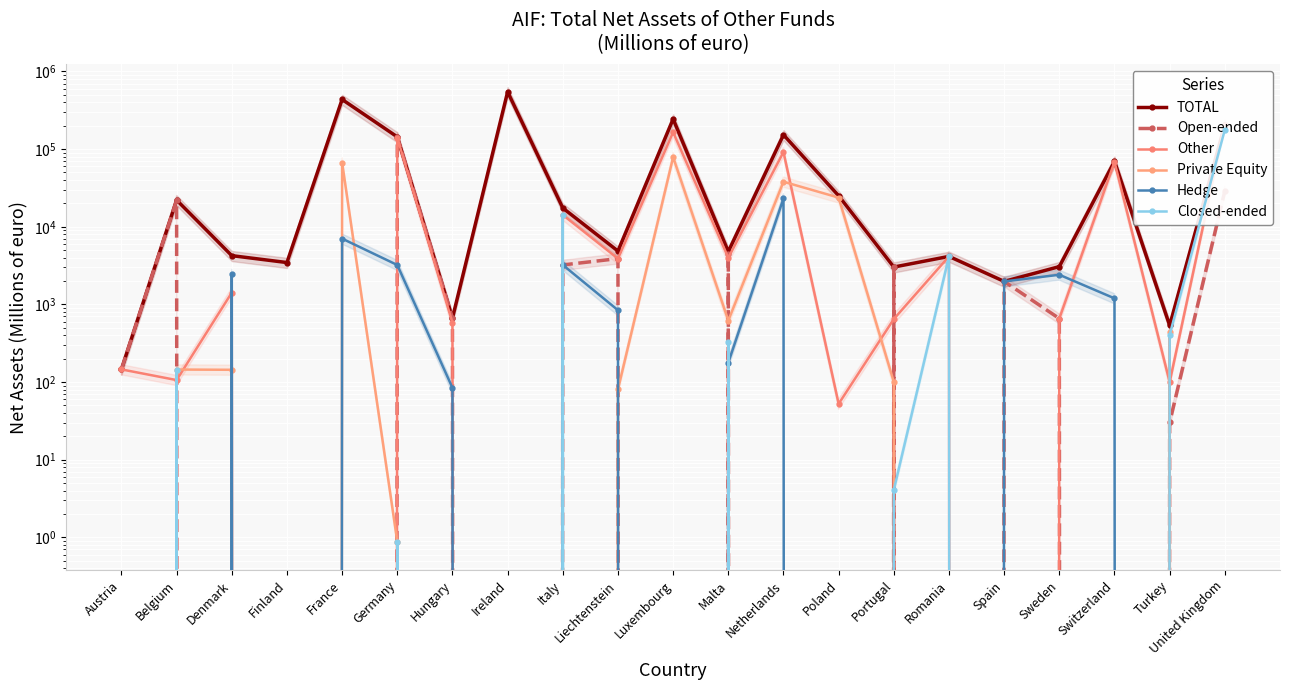

Reading left to right, list all the values displayed in this chart.

TOTAL: 145.5	22092.3	4246.5	3460.8	436035.0	143759.9	667.2	547350.5	17444.4	4863.2	244086.0	4783.9	153021.0	25076.5	3027.6	4152.6	1978.0	3066.9	69673.6	535.6	206675.3
Open-ended: 145.5	21947.4	0.0	0.0	0.0	143759.0	667.2	0.0	3223.4	3889.4	0.0	4451.9	0.0	0.0	3023.5	0.0	1978.0	657.9	0.0	30.2	28859.0
Other: 145.5	106.0	1418.2	0.0	0.0	140541.7	583.1	0.0	14221.0	3889.4	165267.0	3986.8	91825.0	52.4	648.0	4152.6	0.0	657.9	68476.8	99.8	206675.3
Private Equity: 0.0	144.9	143.8	0.0	67000.0	0.9	0.0	0.0	0.0	80.5	78819.0	619.5	38013.0	23746.6	100.4	0.0	0.0	0.0	0.0	435.8	0.0
Hedge: 0.0	0.0	2450.3	0.0	7035.0	3217.4	84.2	0.0	3223.4	842.3	0.0	177.7	23183.0	0.0	0.0	0.0	1978.0	2409.0	1196.8	0.0	0.0
Closed-ended: 0.0	144.9	0.0	0.0	0.0	0.9	0.0	0.0	14221.0	0.0	0.0	332.0	0.0	0.0	4.1	4152.6	0.0	0.0	0.0	405.6	177816.4